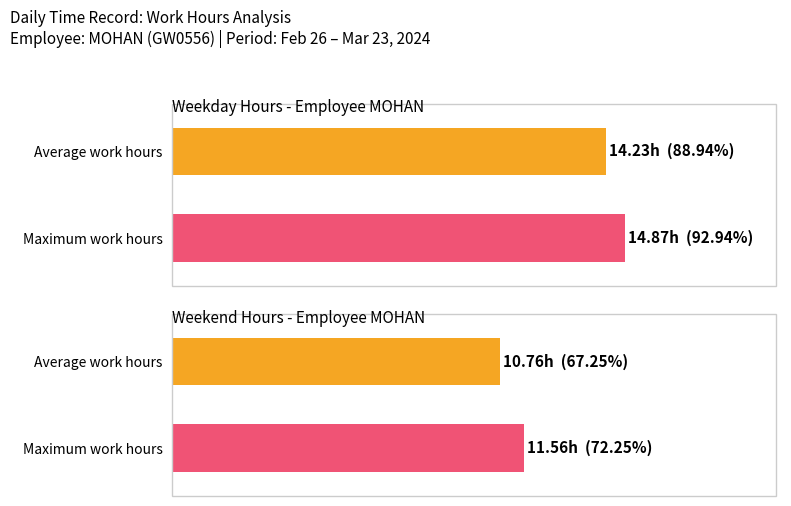

How many series are shown in this chart?

1